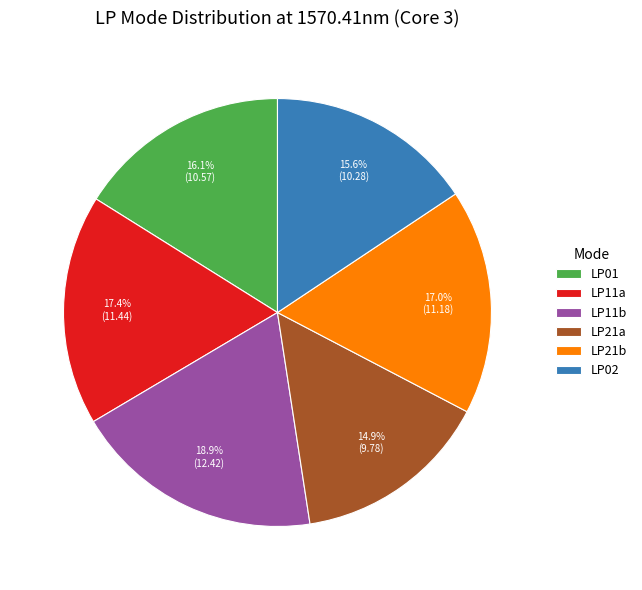

Is the sum of LP01 and LP21b greater than half?

No